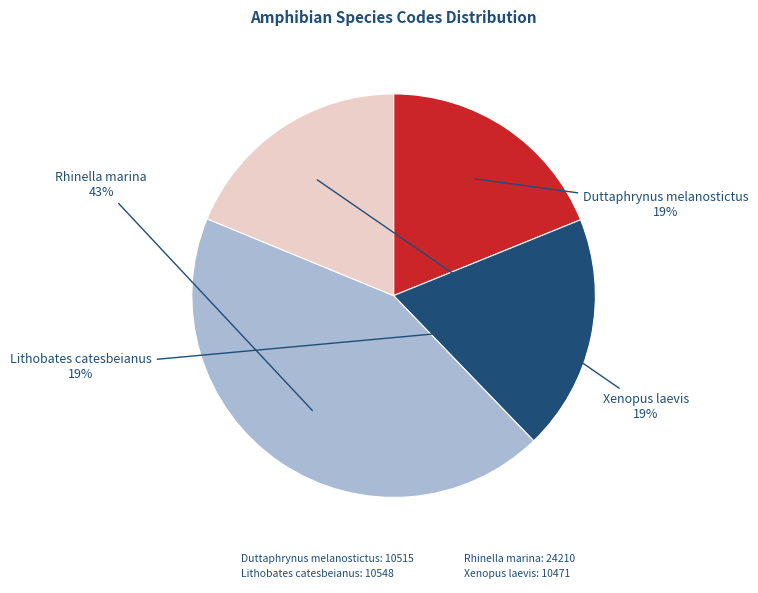

Approximately how many times larger is the value at Duttaphrynus melanostictus compared to Rhinella marina?

0.4